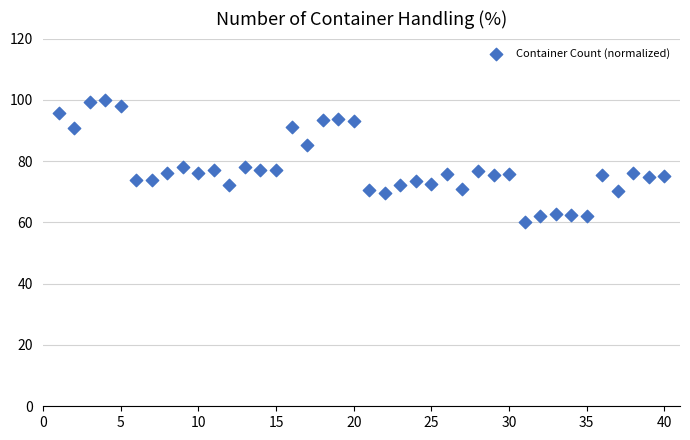

What is the range of Y values (max minus min)?

40.0